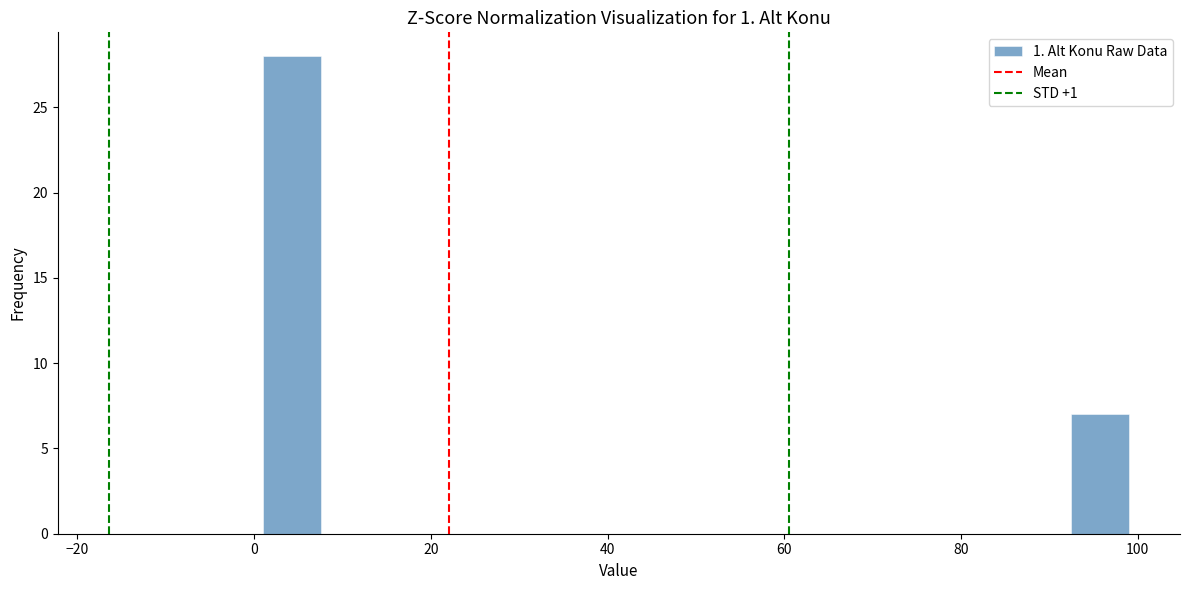

Around what value on the x-axis is the tallest bar? Give the approximate position of its centre, as read against the axis.

4